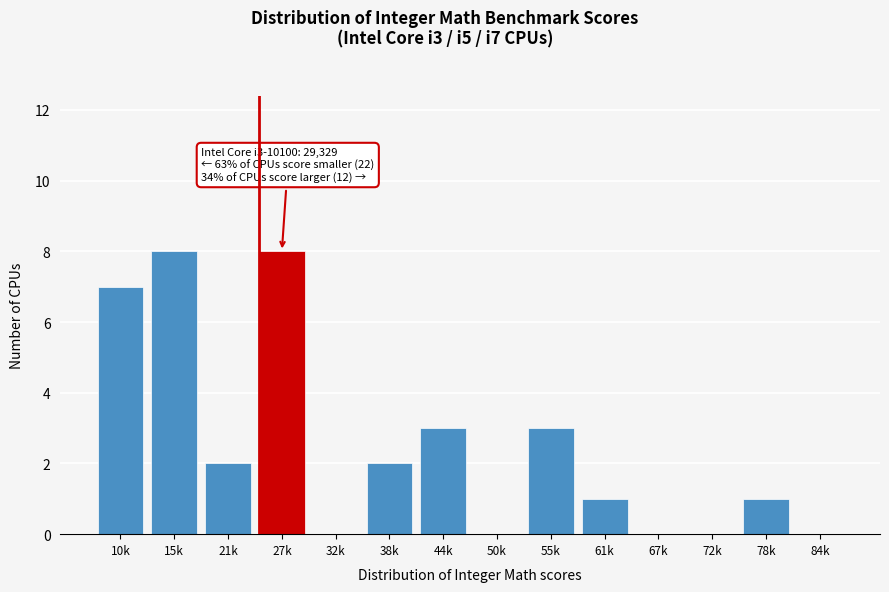

Reading left to right, what are all the values shown in this chart?

10k=7	15k=8	21k=2	27k=8	32k=0	38k=2	44k=3	50k=0	55k=3	61k=1	67k=0	72k=0	78k=1	84k=0